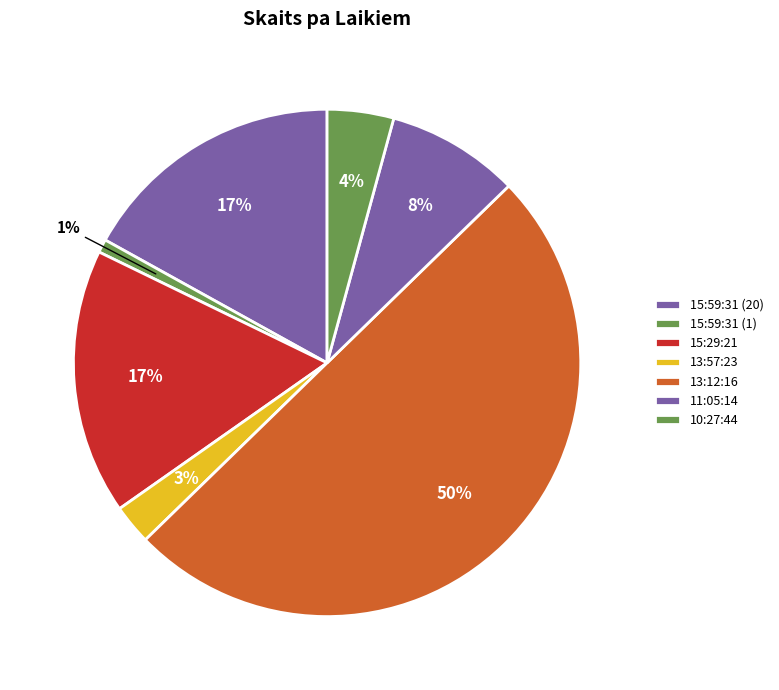

Between 13:57:23 and 10:27:44, which is larger?

10:27:44